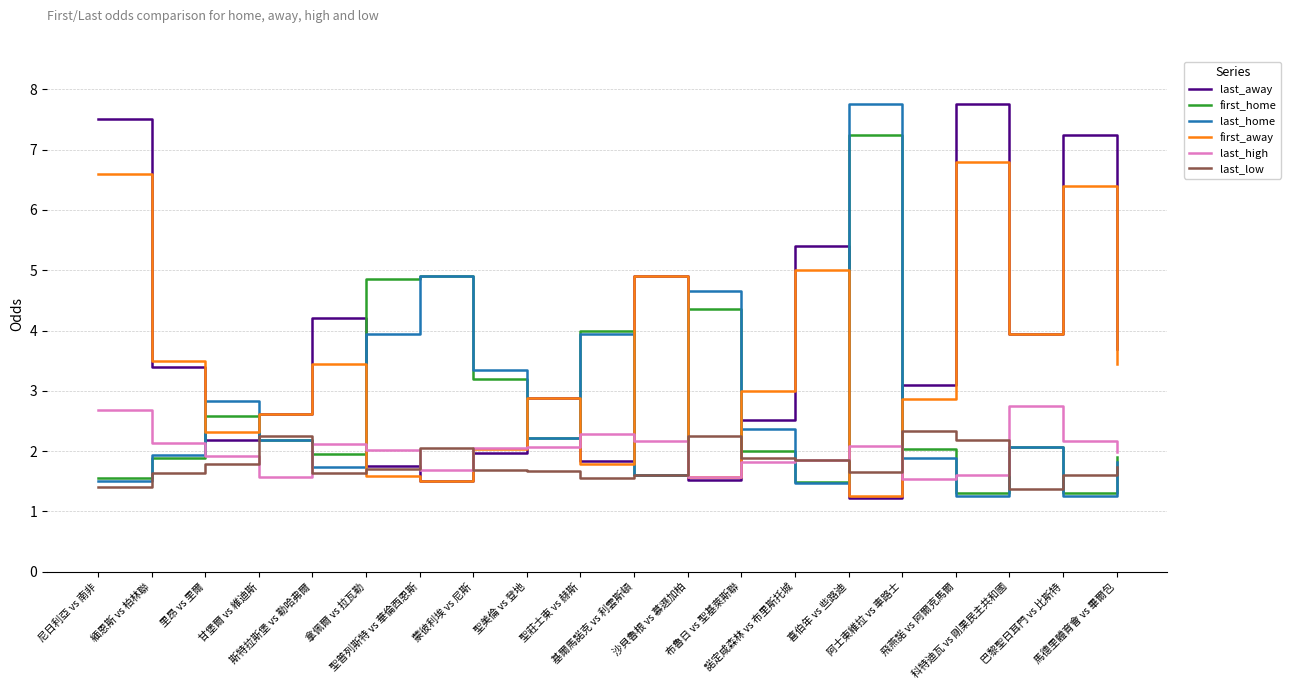

What is the maximum value shown in the chart?

7.8